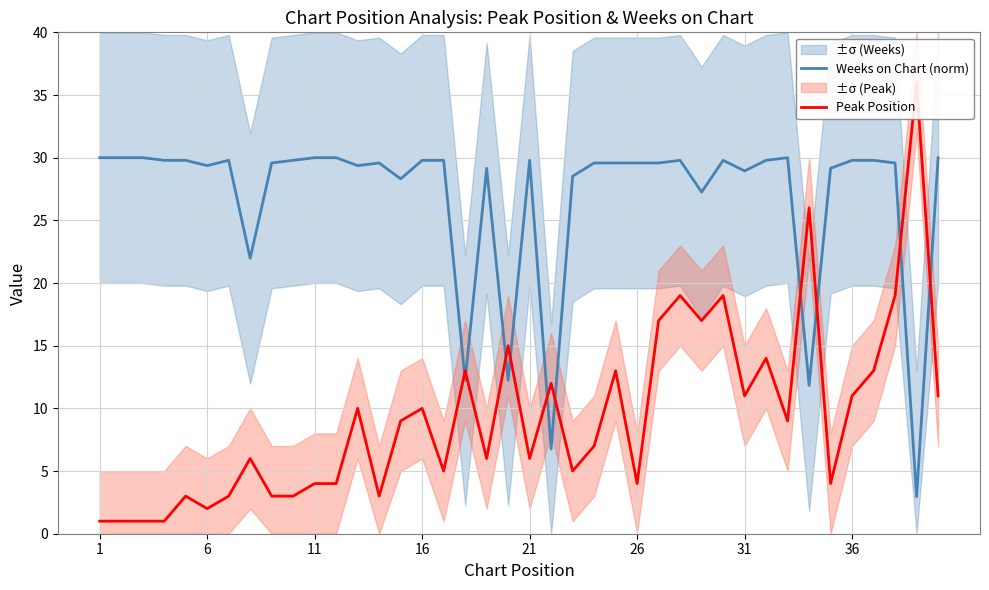

List the series in order of their peak value, highest first.

Peak Position, Weeks on Chart (norm)